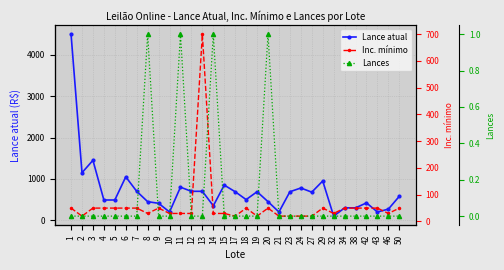

Does the chart display data point markers on the line(s)?

Yes